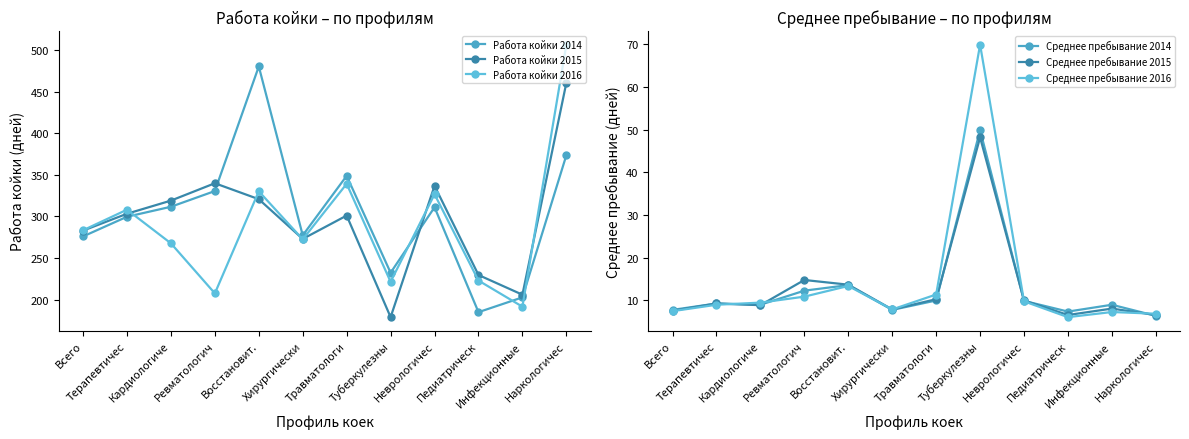

What is the label of the 4th point from the left?

Ревматологич